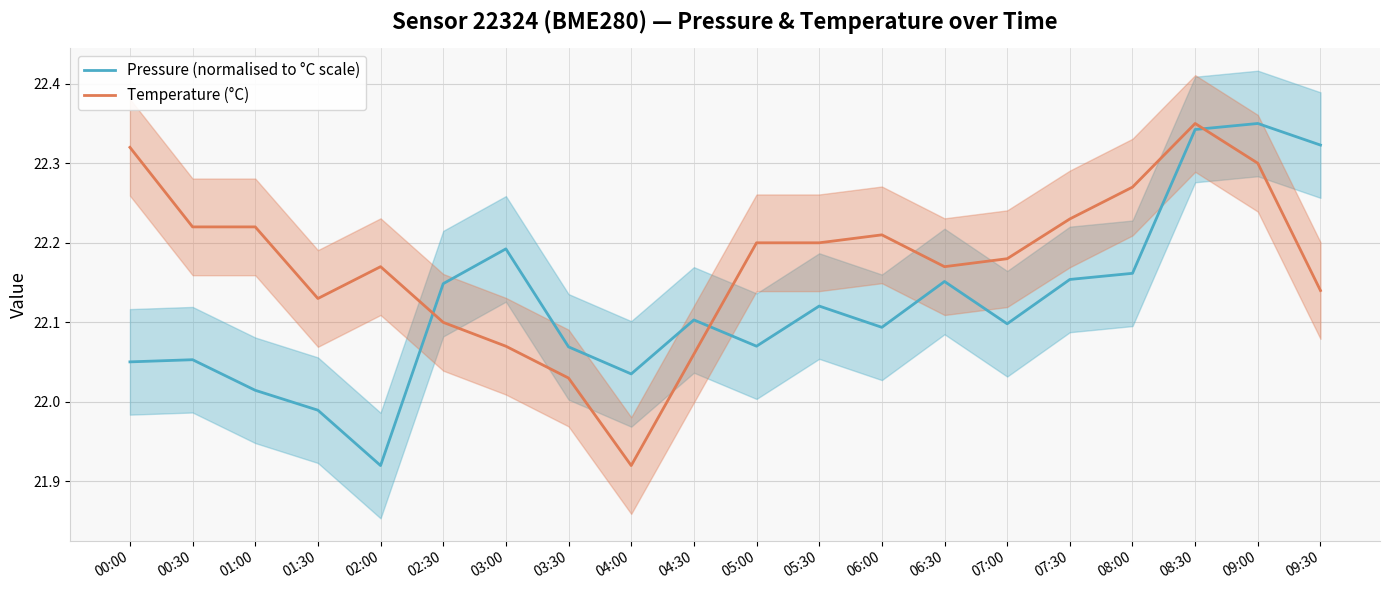

Reading right to left, list all the values displayed in this chart.

Pressure (normalised to °C scale): 22.3	22.4	22.3	22.2	22.2	22.1	22.2	22.1	22.1	22.1	22.1	22.0	22.1	22.2	22.1	21.9	22.0	22.0	22.1	22.1
Temperature (°C): 22.1	22.3	22.4	22.3	22.2	22.2	22.2	22.2	22.2	22.2	22.1	21.9	22.0	22.1	22.1	22.2	22.1	22.2	22.2	22.3